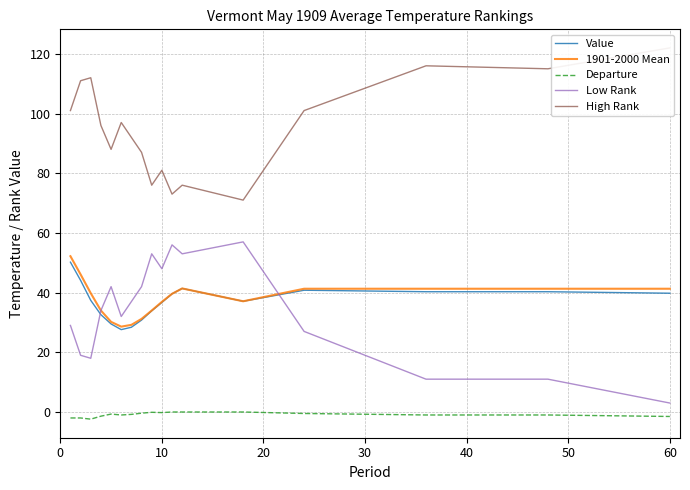

What is the lowest value of the 1901-2000 Mean series?

28.6